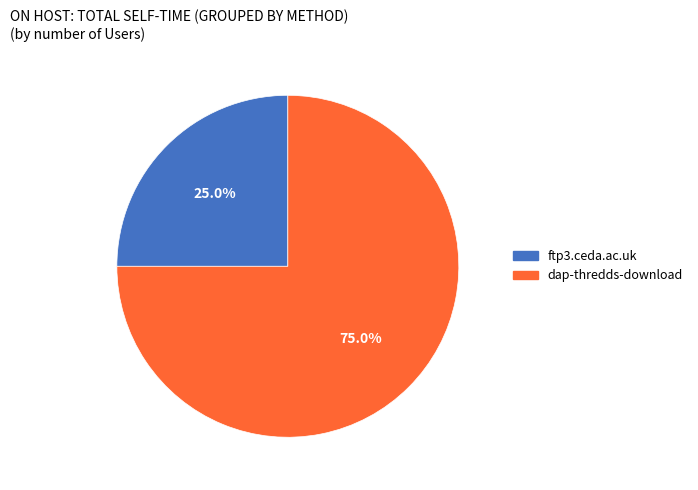

To the nearest percent, what is the difference between the dap-thredds-download and ftp3.ceda.ac.uk slice percentages?

50%